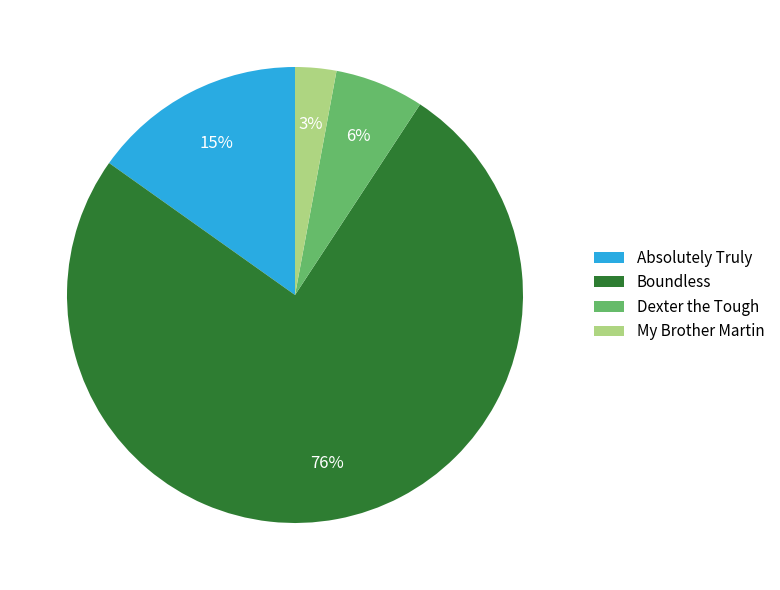

To the nearest percent, what percentage of the pie is My Brother Martin?

3%